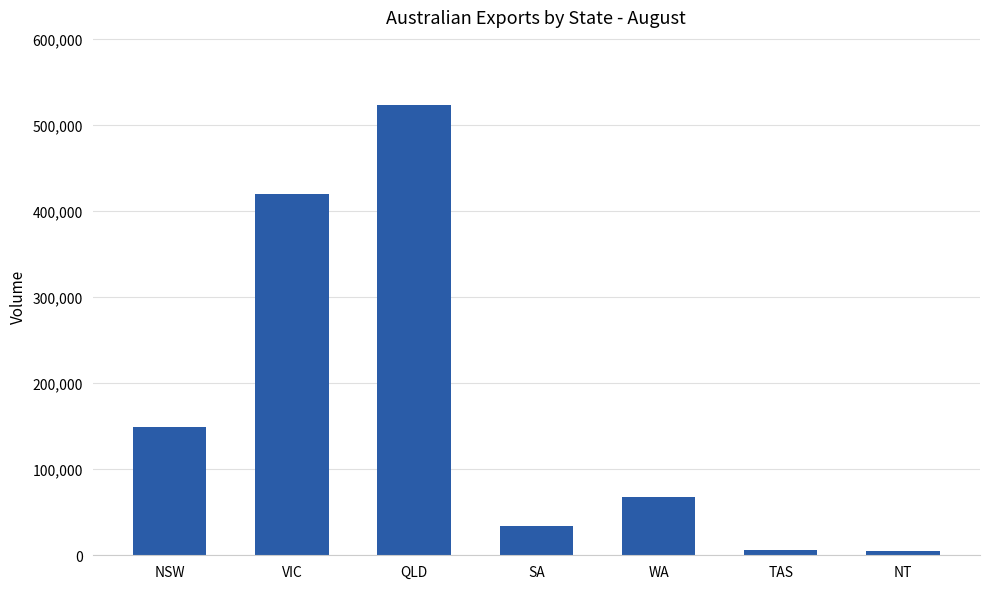

What is the label of the 2nd bar from the right?

TAS